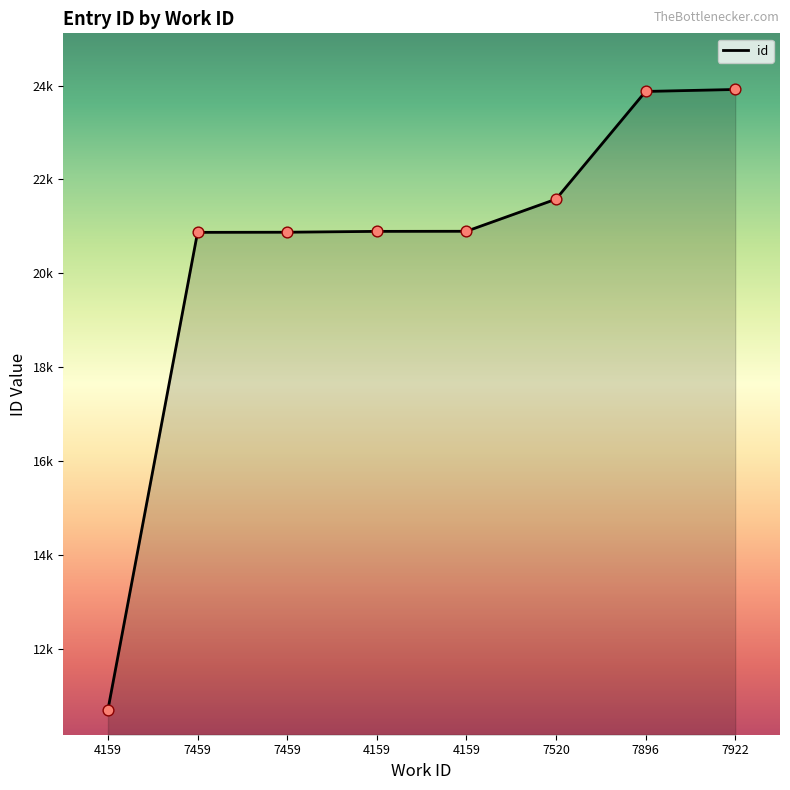

Between 7896 and 4159, which is larger?

7896